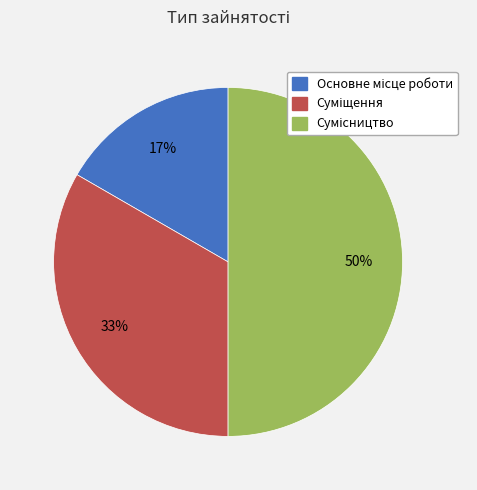

How many segments does this pie chart have?

3